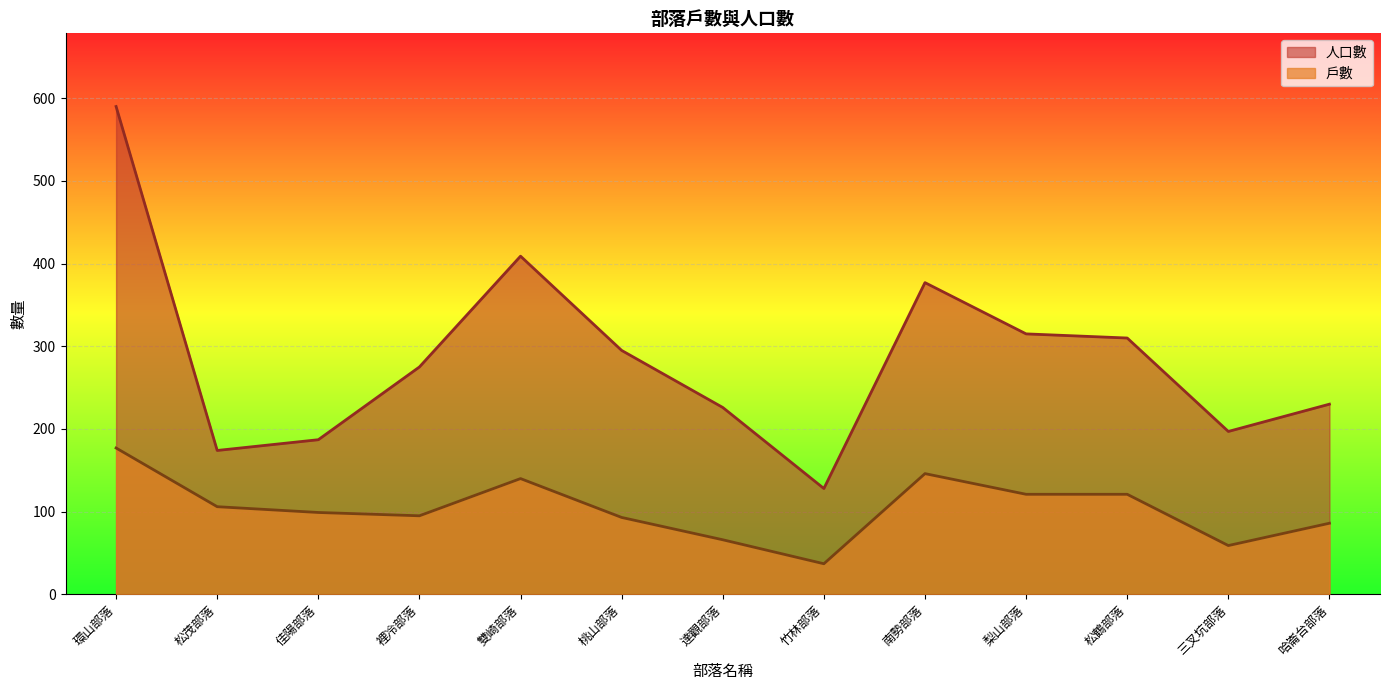

At 三叉坑部落, list the series in order from largest to smallest.

人口數, 戶數